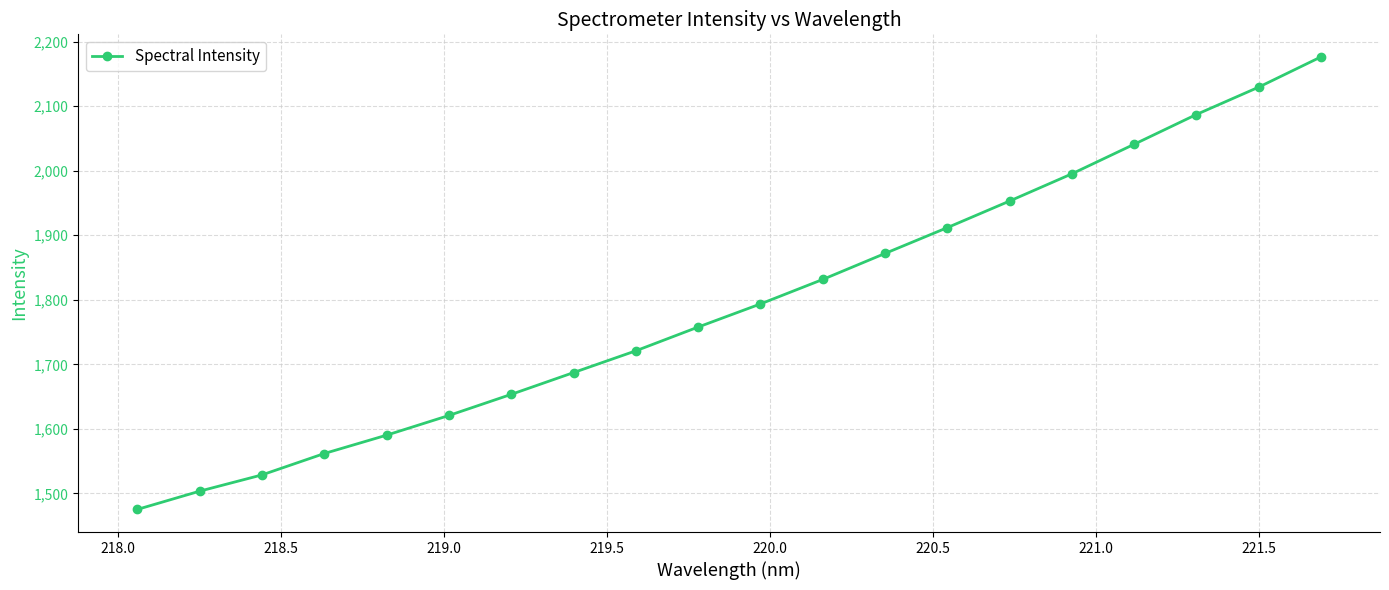

What is the difference between the maximum and second lowest values?

673.0